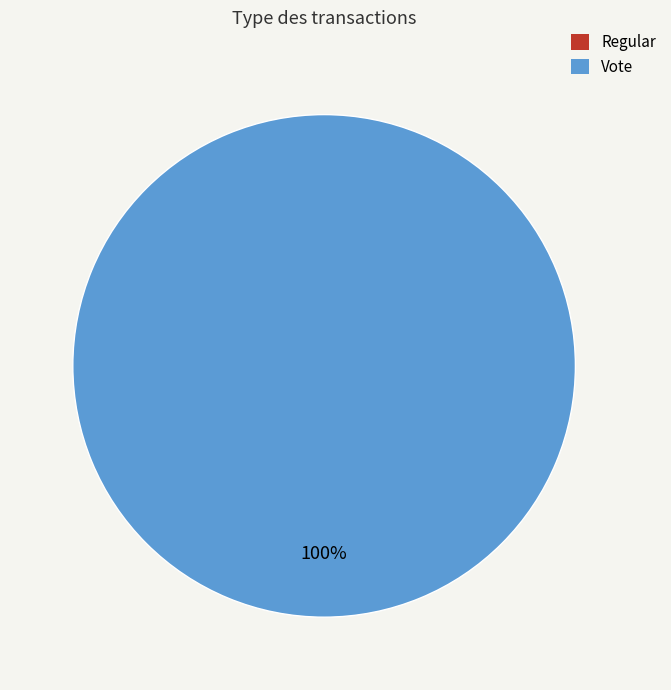

To the nearest percent, what portion does Vote represent?

100%